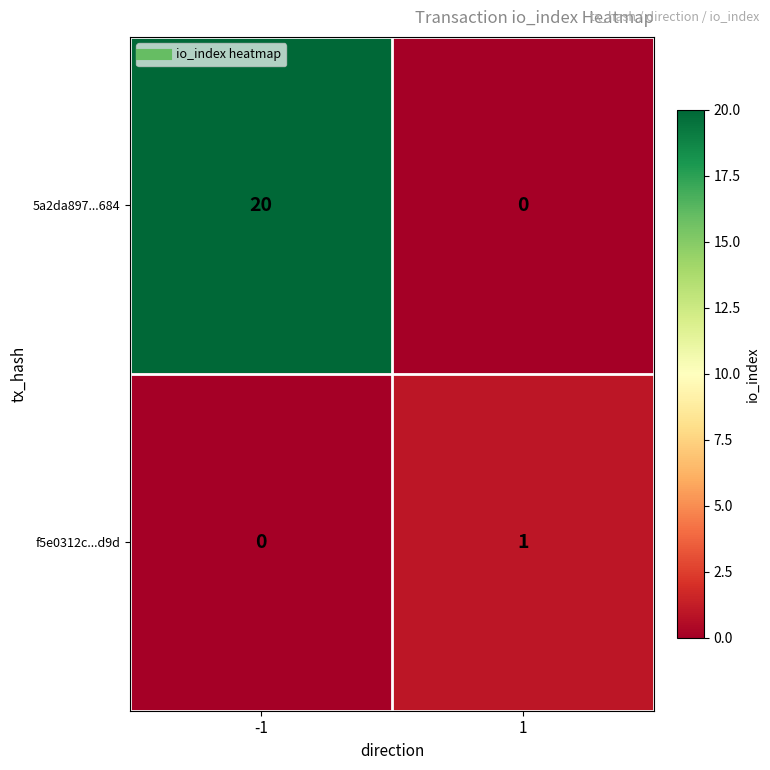

Is it true that f5e0312c...d9d equals 0 at -1?

True